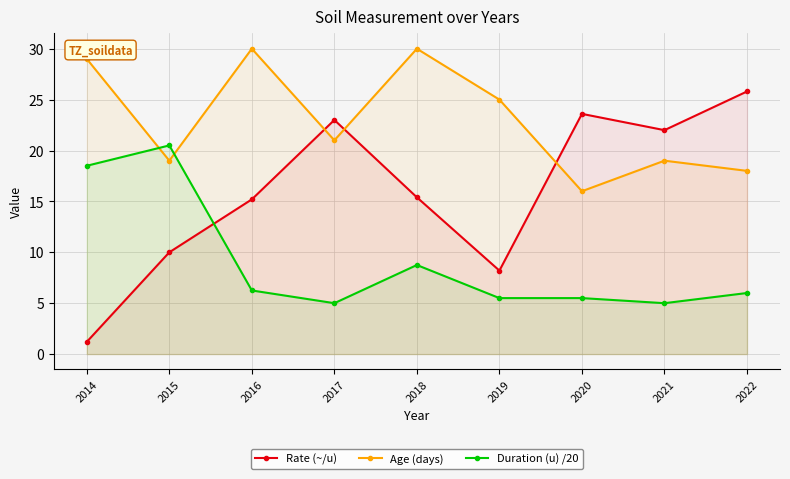

Reading right to left, what are all the values shown in this chart?

Rate (~/u): 2022=25.8	2021=22.0	2020=23.6	2019=8.2	2018=15.4	2017=23.0	2016=15.2	2015=10.0	2014=1.2
Age (days): 2022=18.0	2021=19.0	2020=16.0	2019=25.0	2018=30.0	2017=21.0	2016=30.0	2015=19.0	2014=29.0
Duration (u) /20: 2022=6.0	2021=5.0	2020=5.5	2019=5.5	2018=8.8	2017=5.0	2016=6.2	2015=20.5	2014=18.5